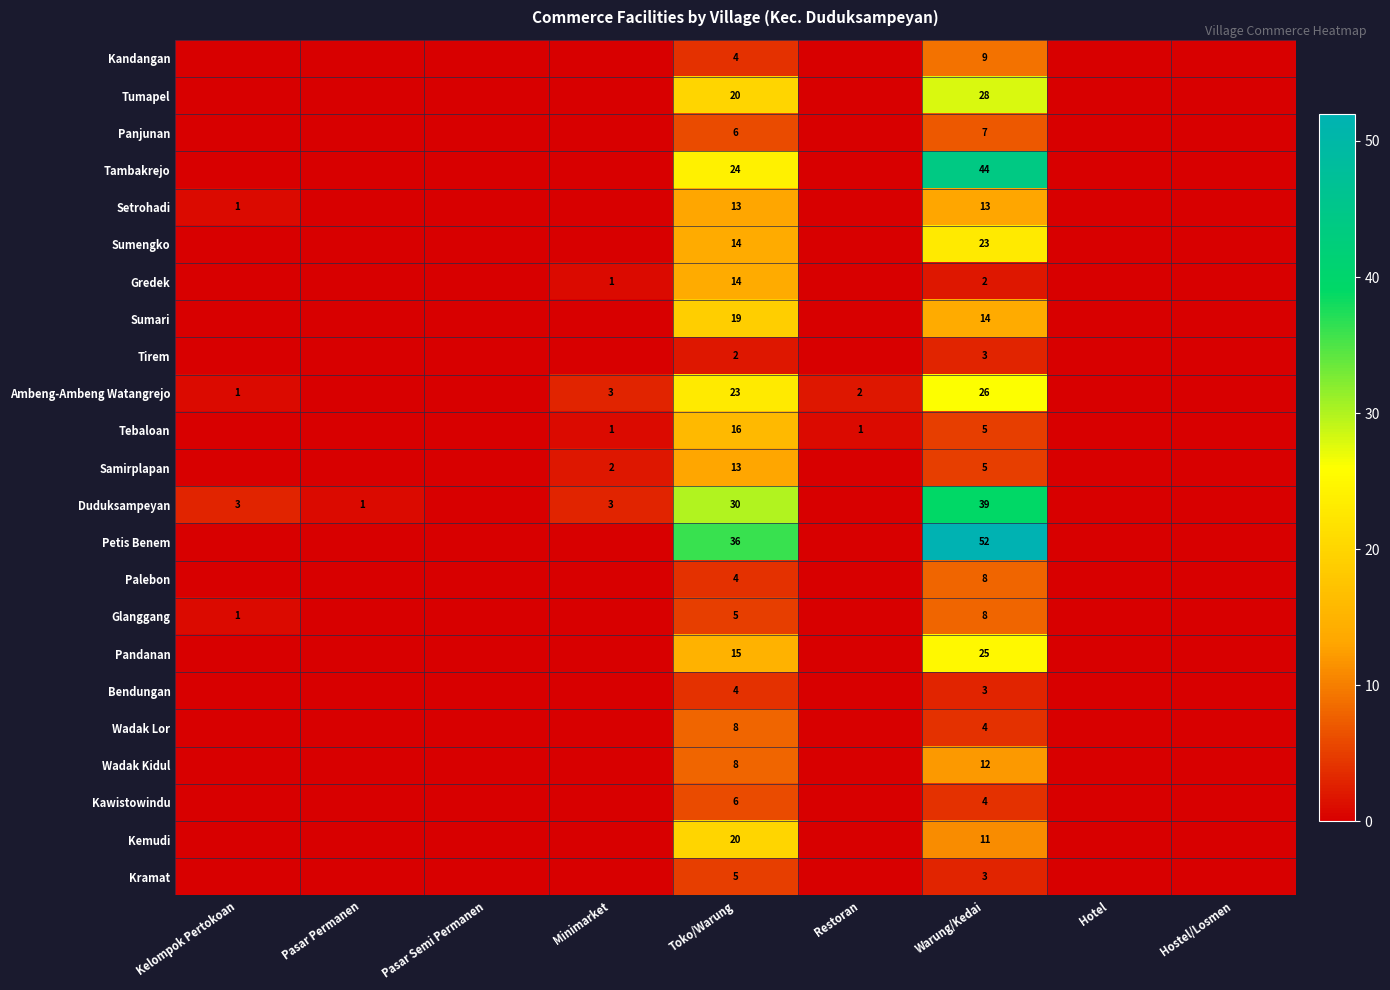

True or false: Tebaloan has a value of 16 at Toko/Warung.

True